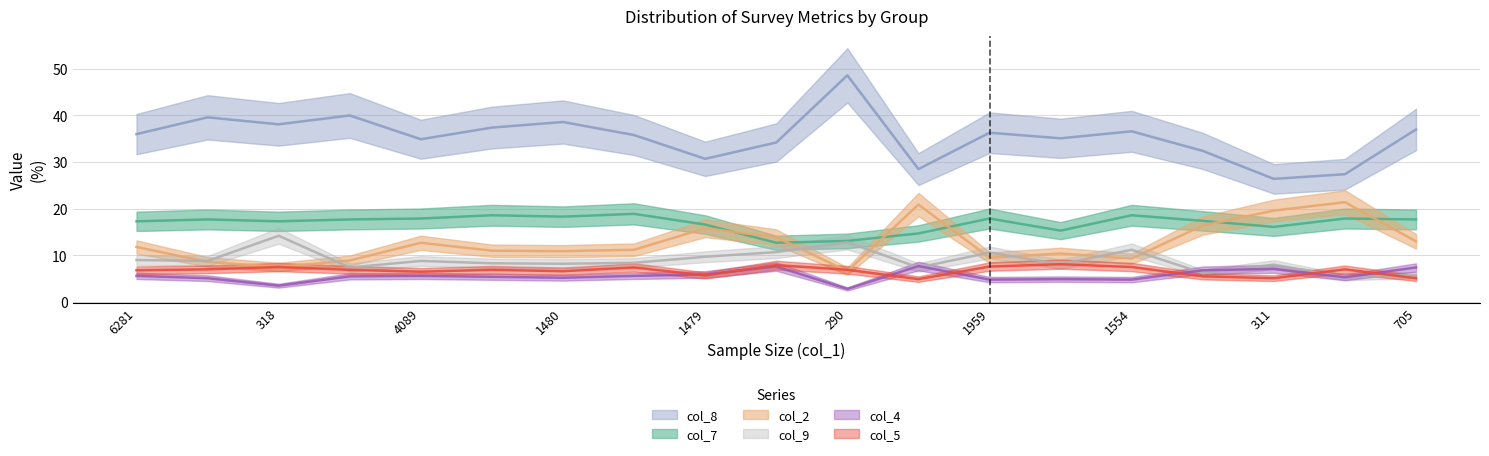

Where is col_2 nearest to the value 14?

606